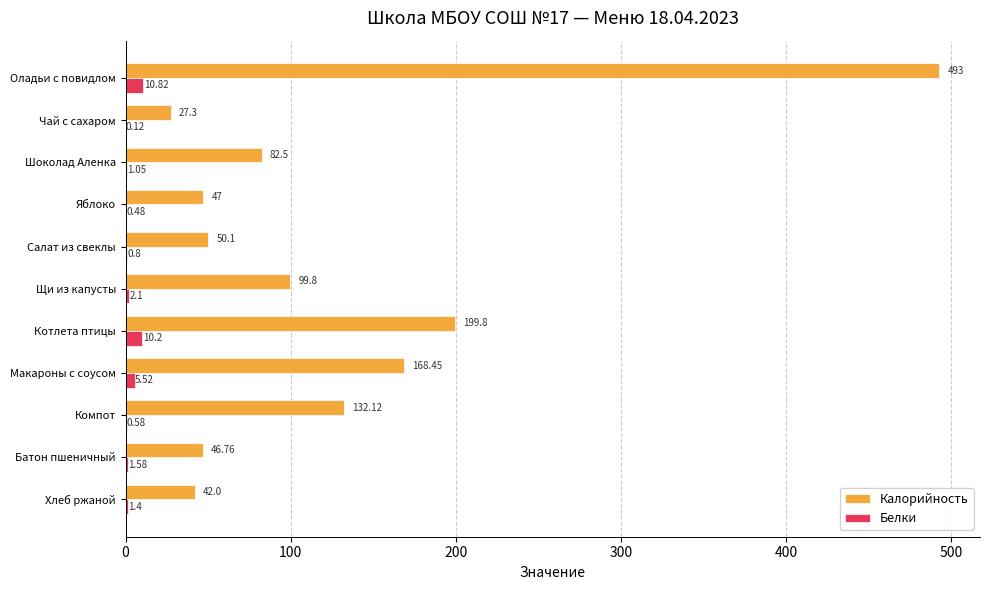

Is the value of Калорийность at Макароны с соусом greater than the value of Белки at Щи из капусты?

Yes